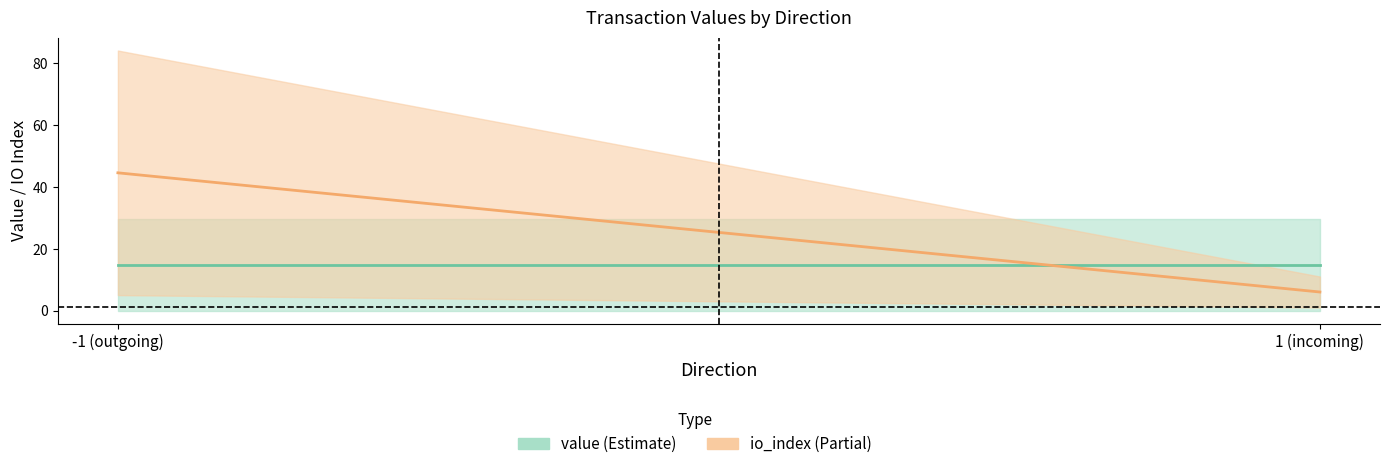

What is the maximum value shown in the chart?

44.5